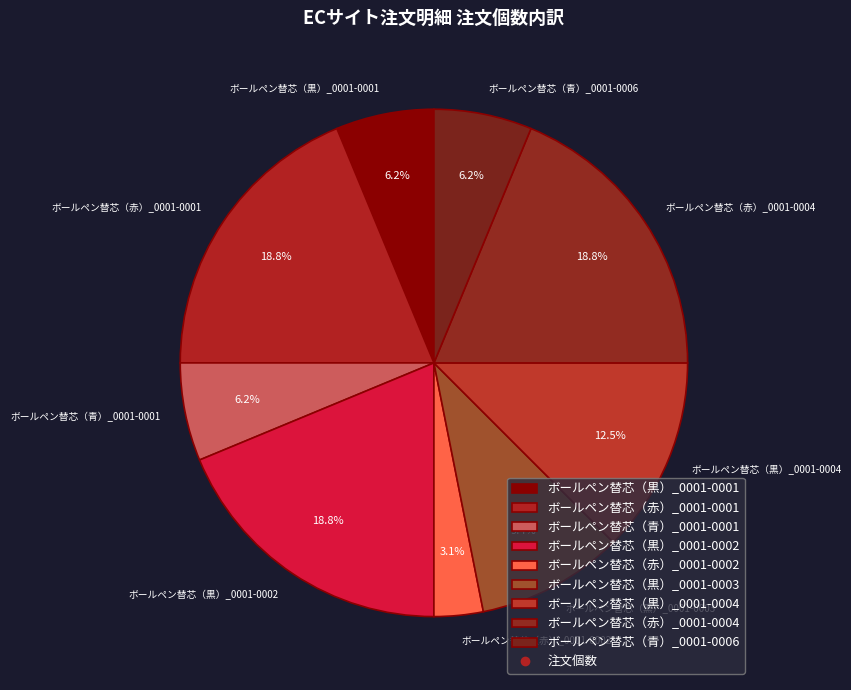

To the nearest percent, what percentage of the pie is ボールペン替芯（赤）_0001-0001?

19%